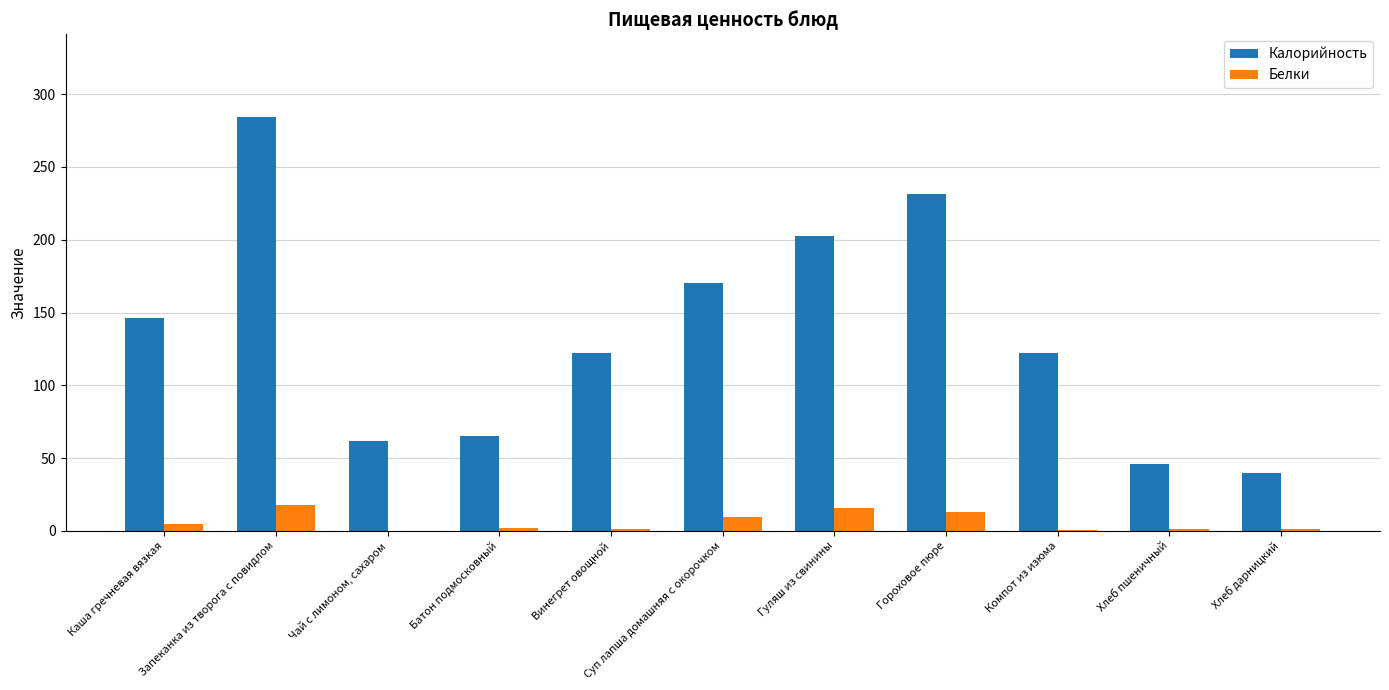

Which series has the largest range (max minus min)?

Калорийность